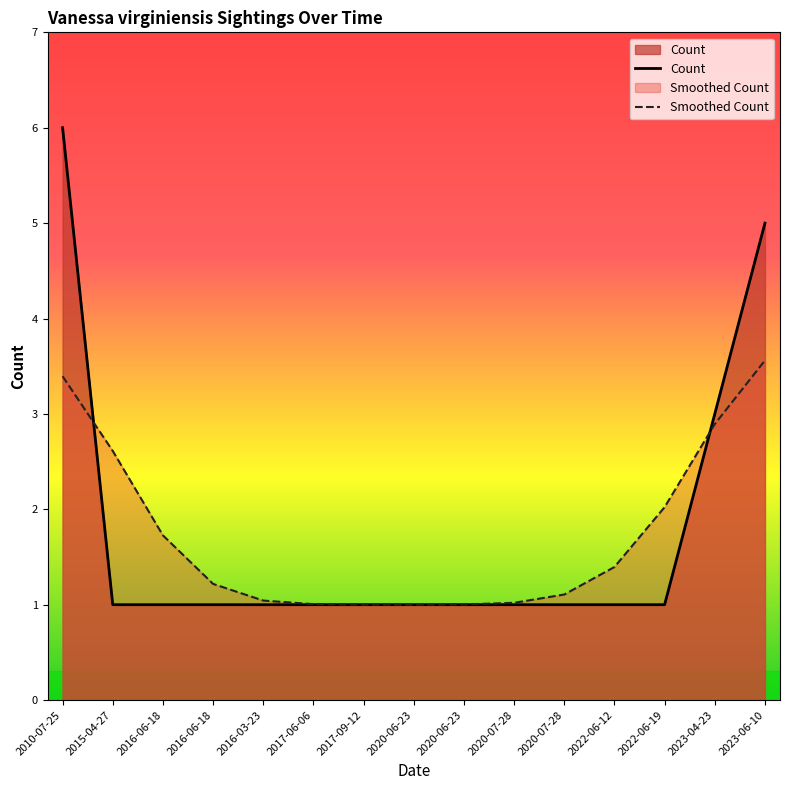

Is it true that Count equals 1.0 at 2016-06-18?

True